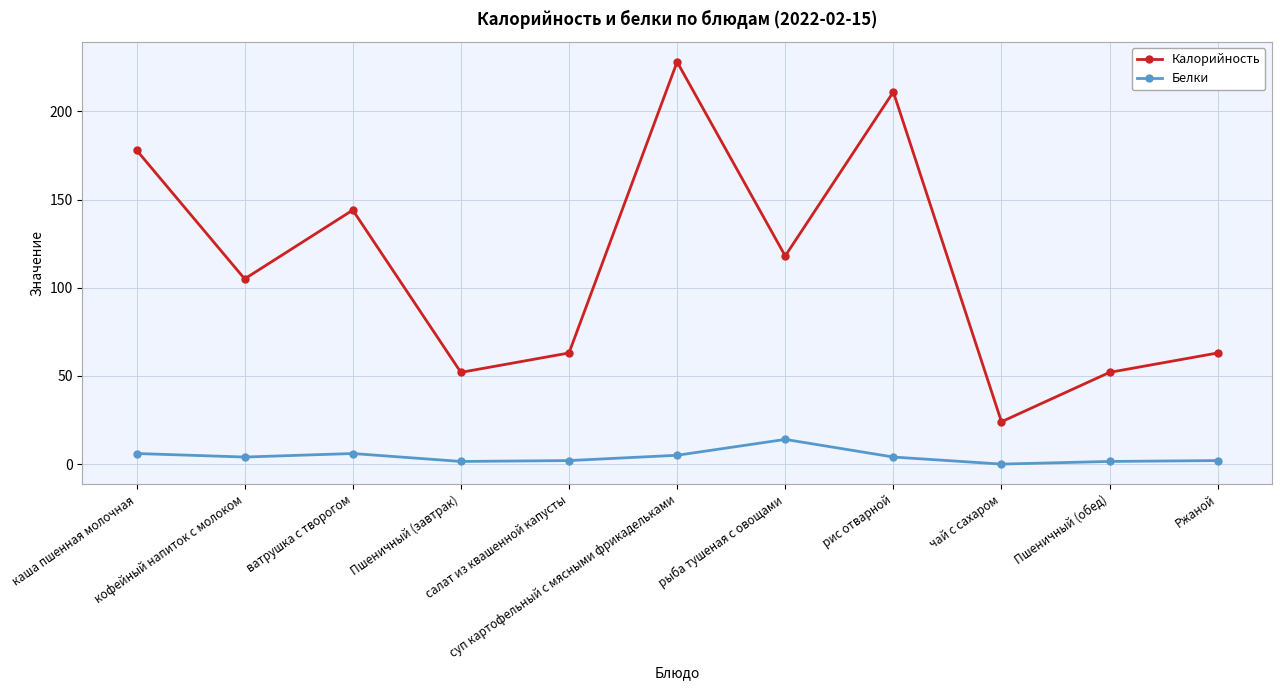

The value of Калорийность at рыба тушеная с овощами is 24.5. True or false?

False